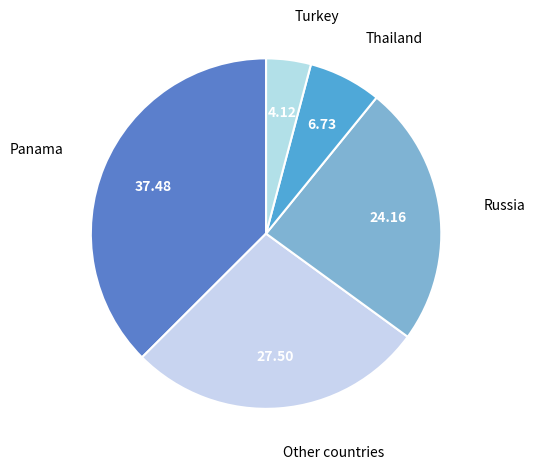

Rank the categories by value from lowest to highest.

Turkey, Thailand, Russia, Other countries, Panama